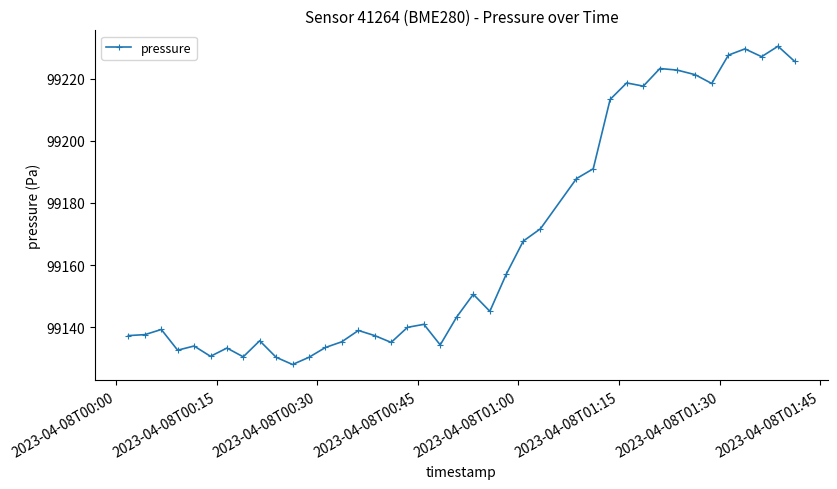

What is the maximum value shown in the chart?

99230.4